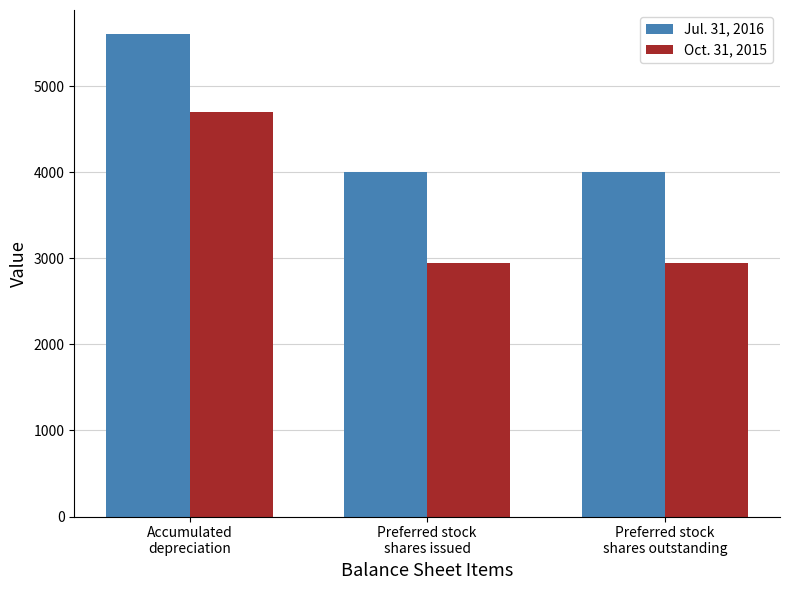

Reading left to right, list all the values displayed in this chart.

Jul. 31, 2016: Accumulated
depreciation=5605	Preferred stock
shares issued=4007	Preferred stock
shares outstanding=4007
Oct. 31, 2015: Accumulated
depreciation=4702	Preferred stock
shares issued=2945	Preferred stock
shares outstanding=2945